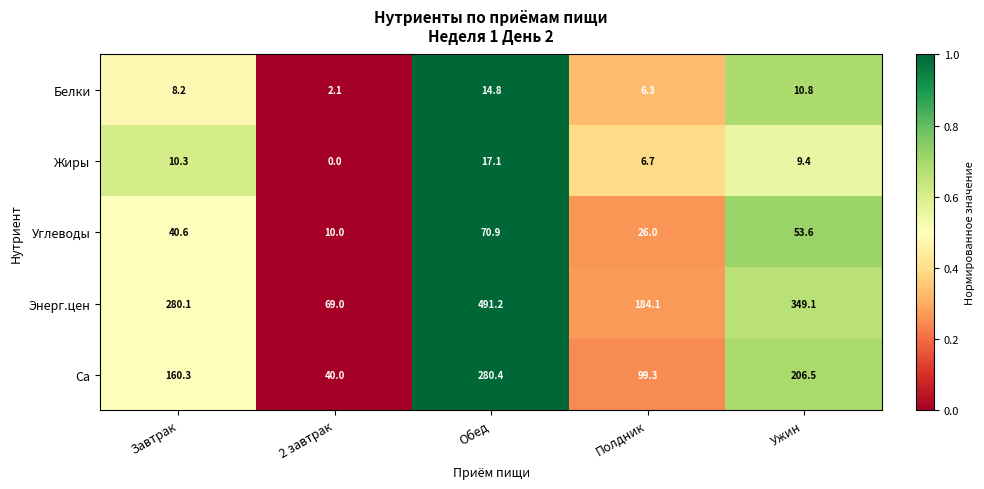

What is the total value across all series at Ужин?

629.4